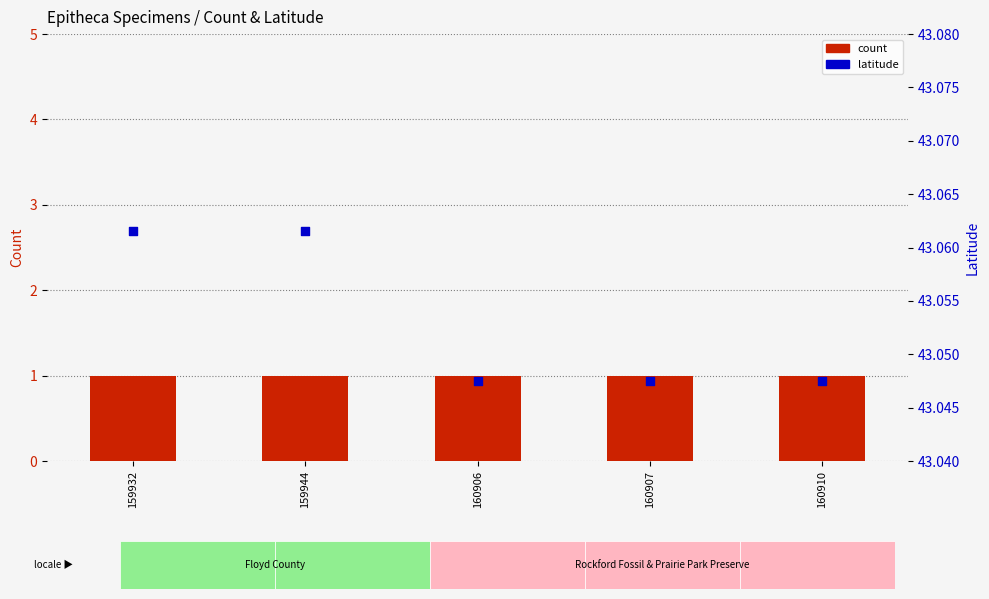

At how many categories does at least one series exceed 25?

5